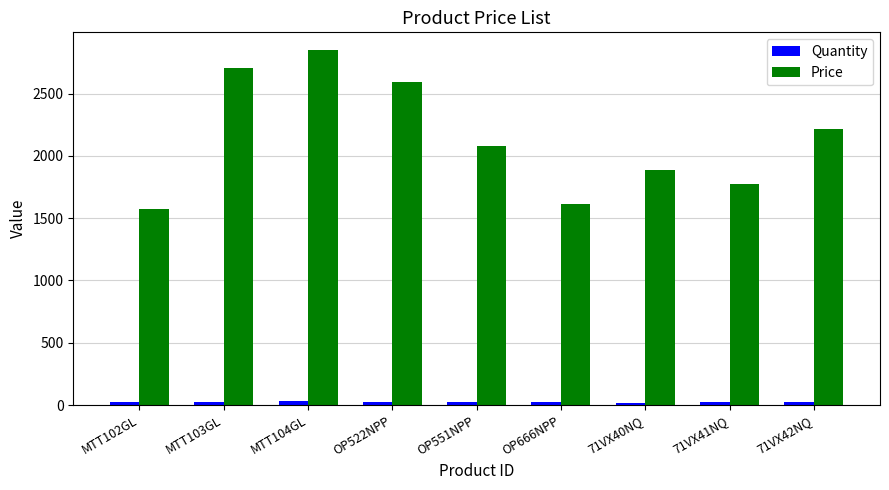

Rank the series by their maximum value, from lowest to highest.

Quantity, Price